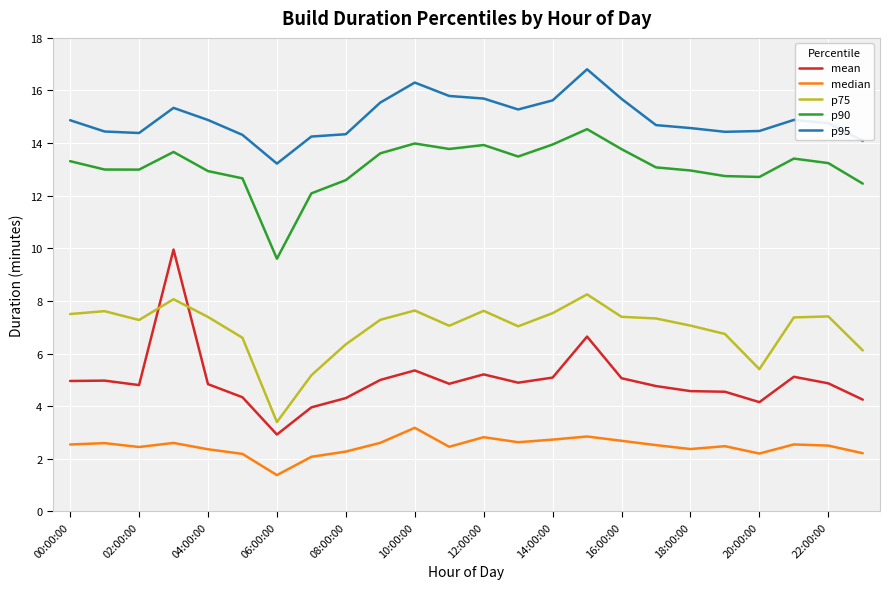

What is the maximum value shown in the chart?

16.8